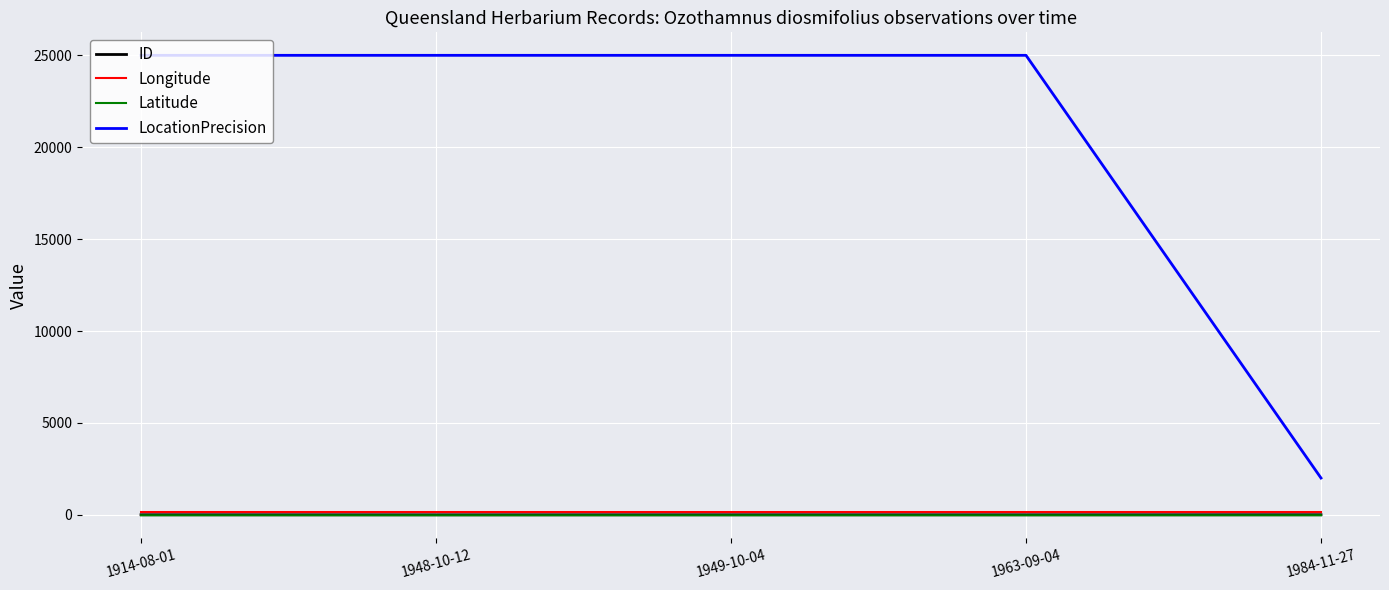

In Latitude, how many points are lower than both neighbors (excluding endpoints)?

1